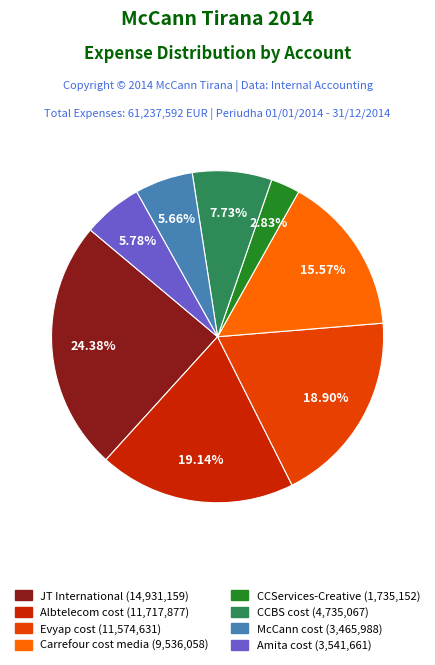

What percentage is NOT represented by Albtelecom cost?

80.9%